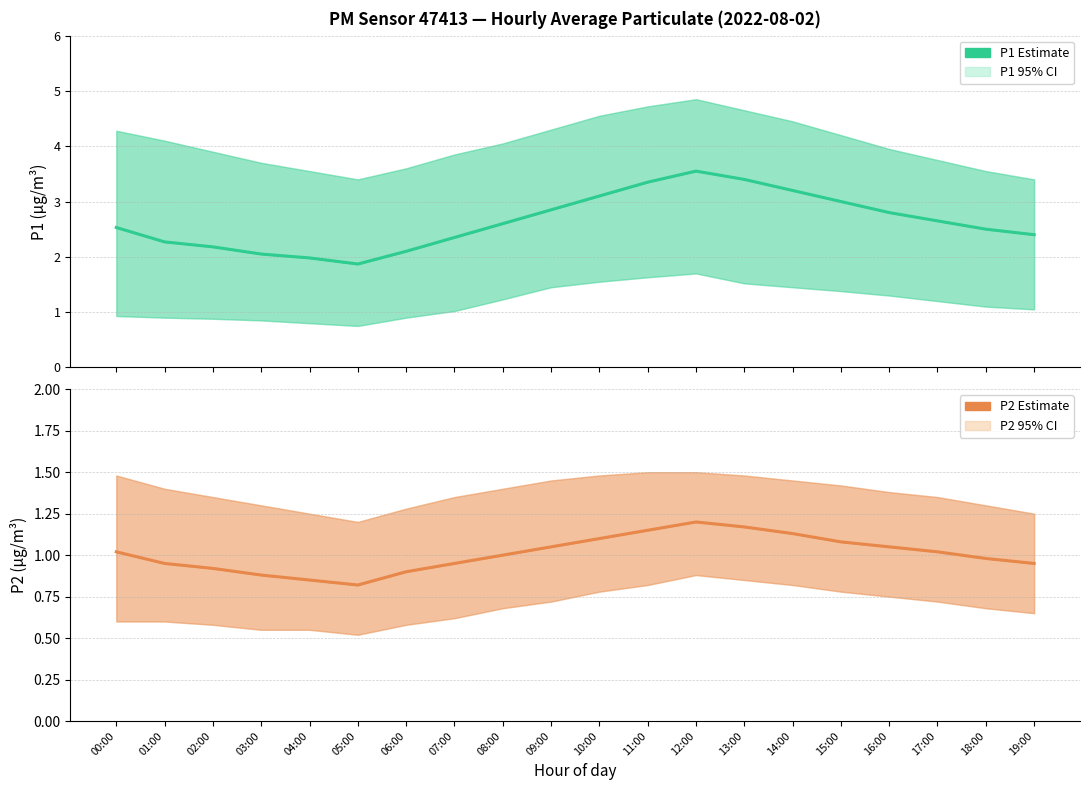

What is the label of the 13th point from the right?

07:00